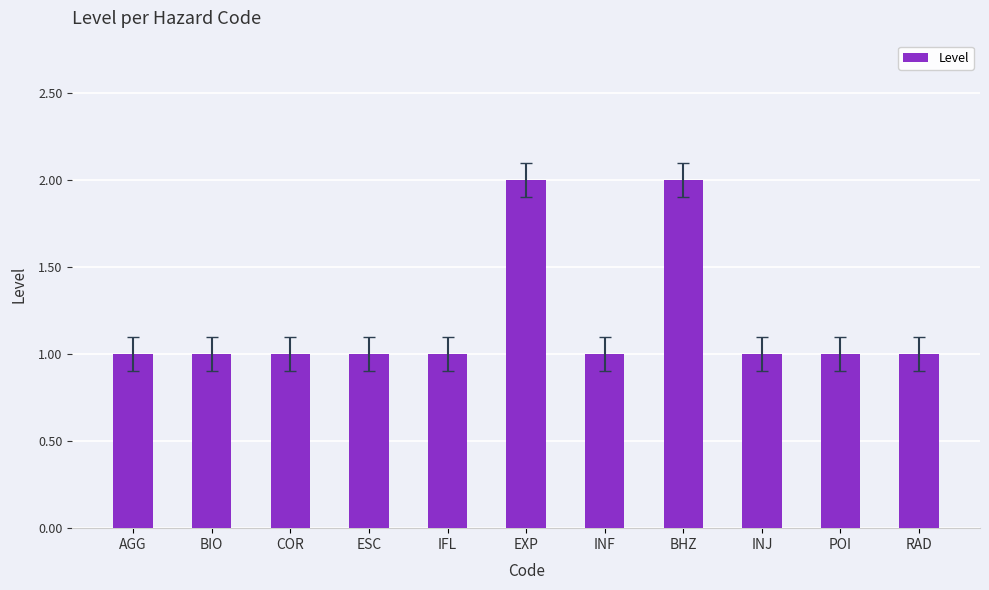

What is the maximum value shown in the chart?

2